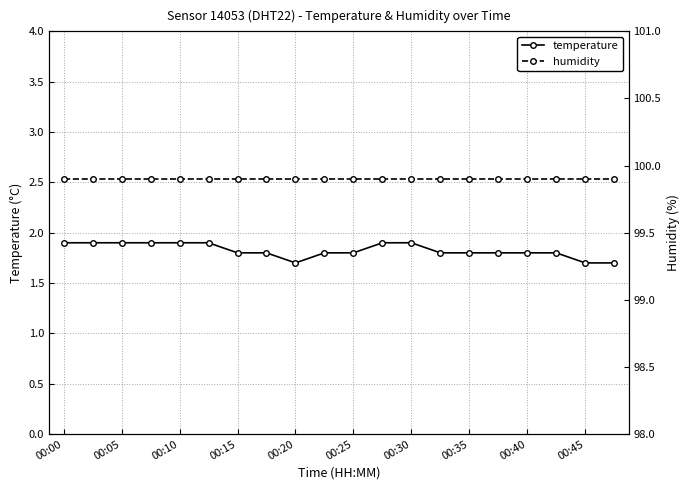

How many temperature values are between 1 and 2?

20